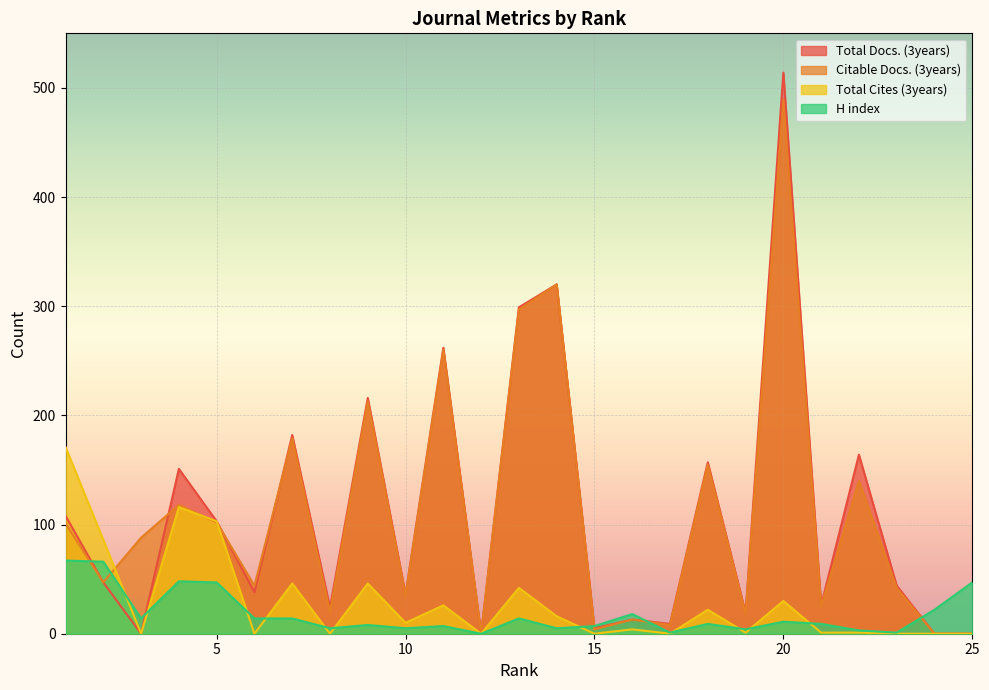

Is the value of Total Docs. (3years) at 5 greater than the value of Total Cites (3years) at 14?

Yes